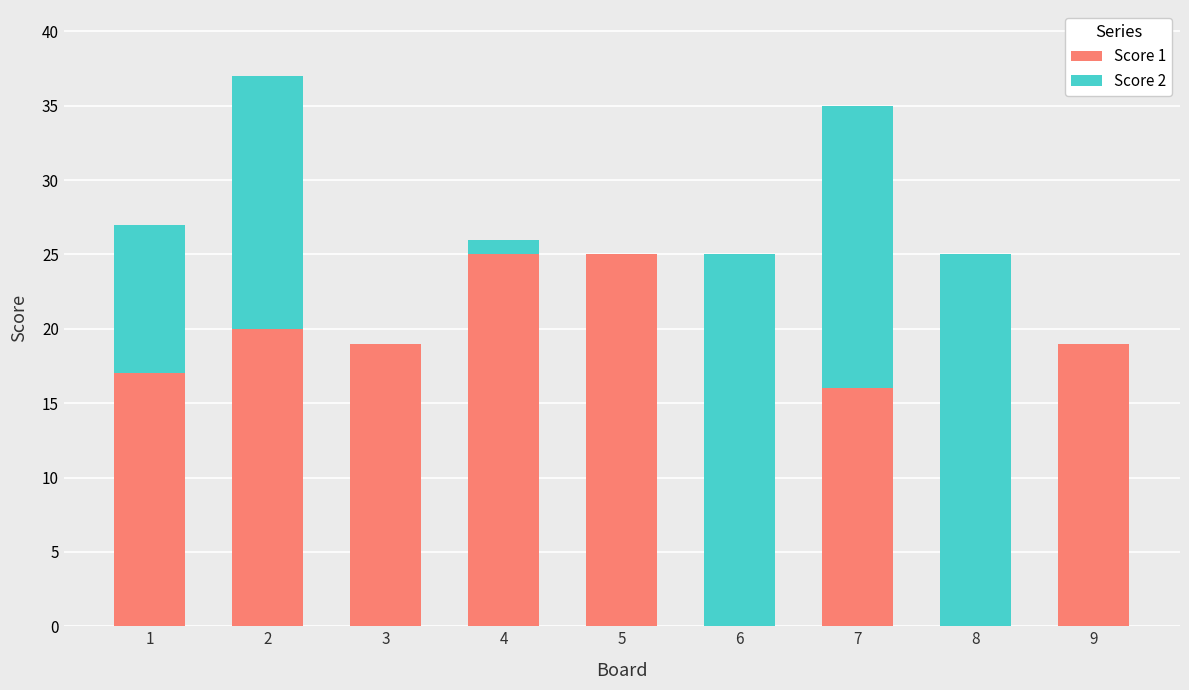

The value of Score 1 at 5 is 37. True or false?

False